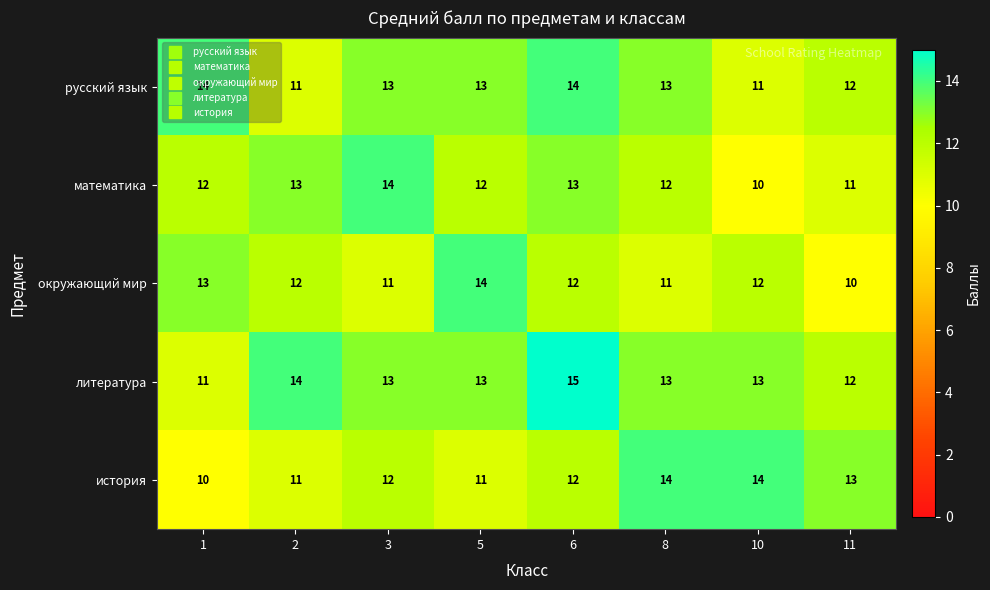

What is the spread (max minus min) of values at 6?

3